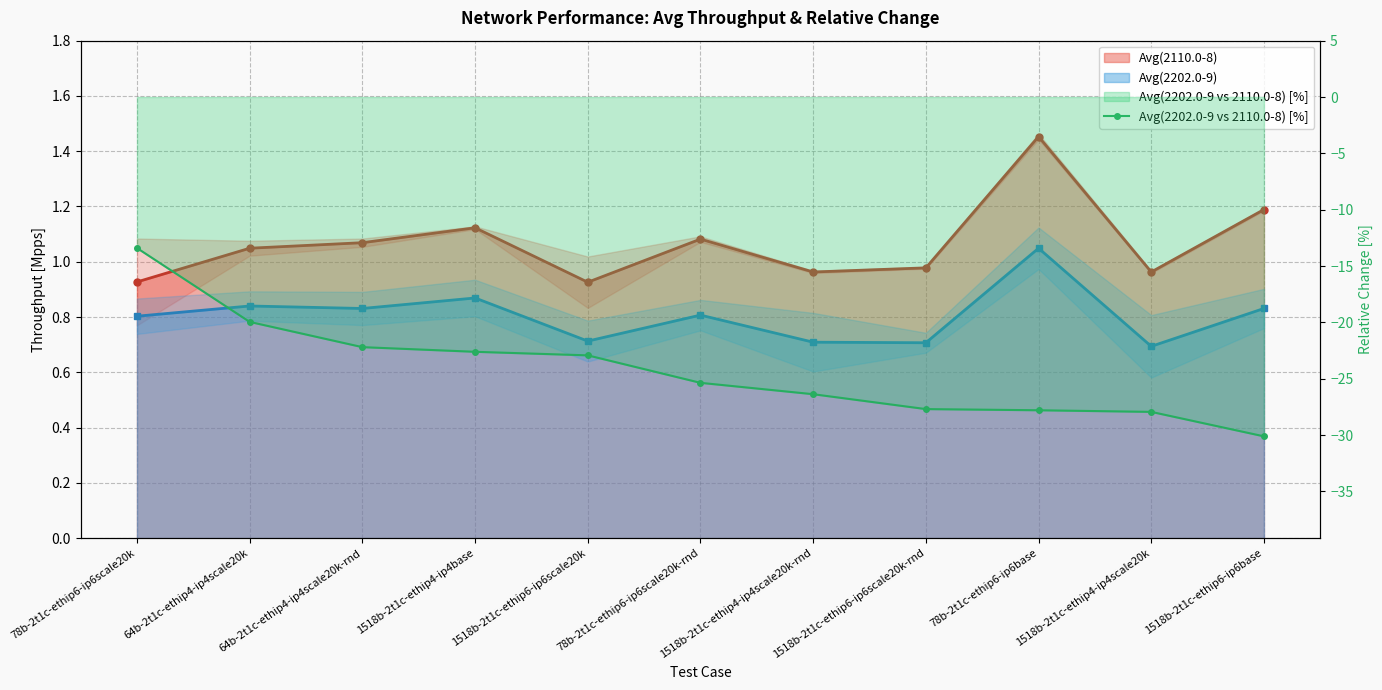

What is the approximate value at 1518b-2t1c-ethip6-ip6base?

-30.1